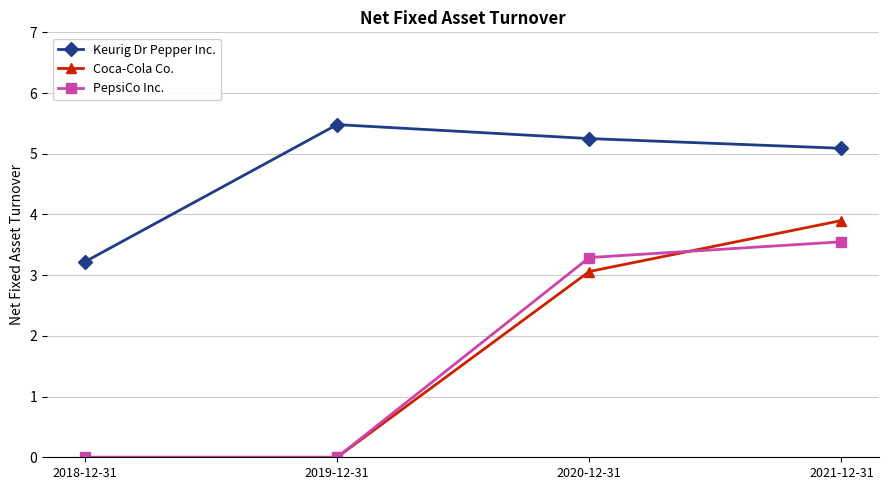

Which series changed the most between 2018-12-31 and 2019-12-31?

Keurig Dr Pepper Inc.